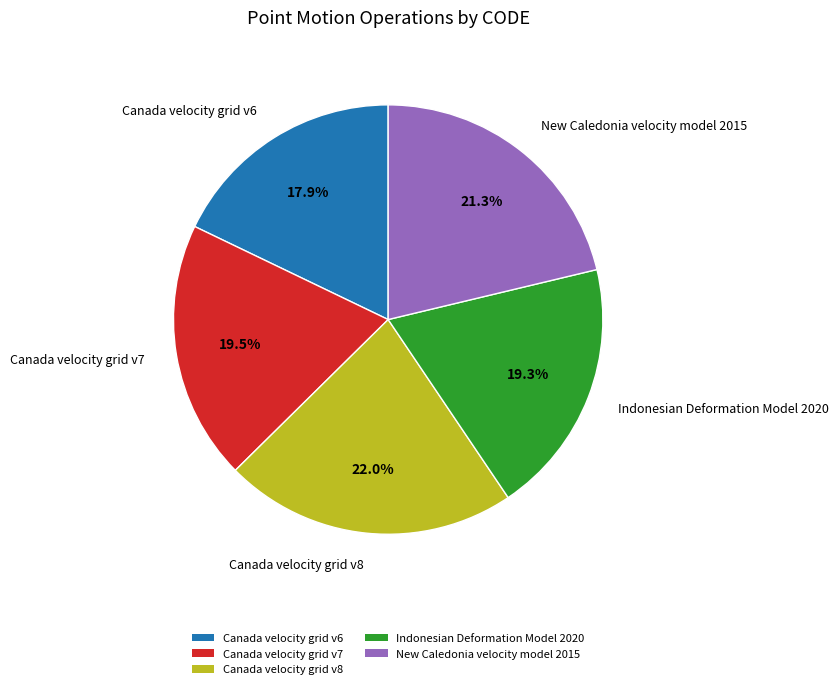

Count the number of slices in the pie.

5